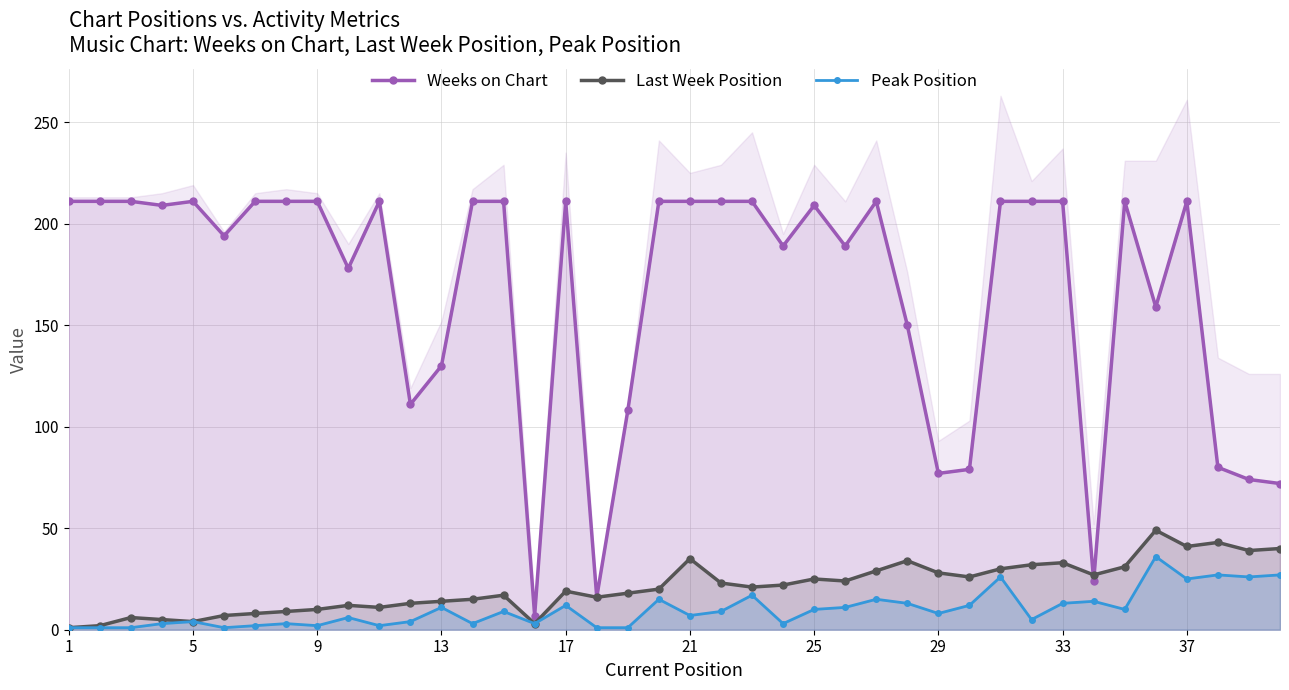

True or false: Last Week Position and Peak Position cross at least once.

False